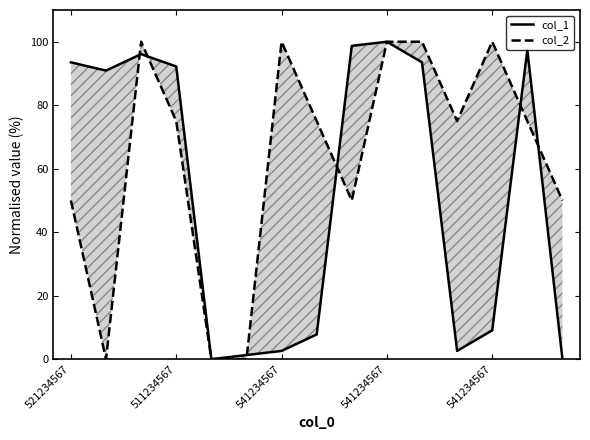

Rank the categories by col_1 value from highest to lowest.

9, 8, 13, 541234567, 521234567, 10, 541234567, 511234567, 12, 7, 6, 11, 5, 541234567, 14